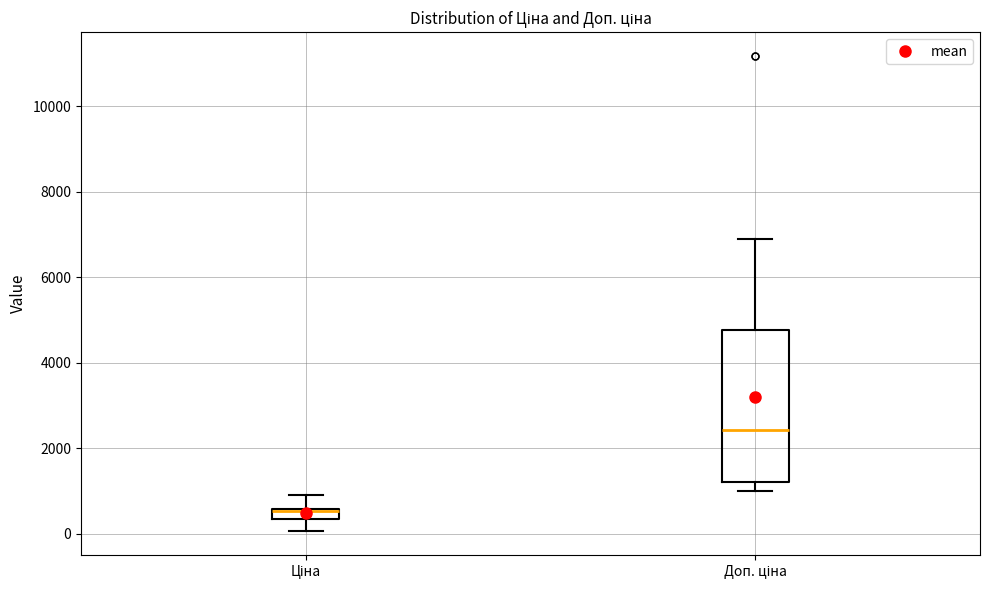

Comparing the boxes themselves (not the whiskers), which one is the tallest?

Доп. ціна